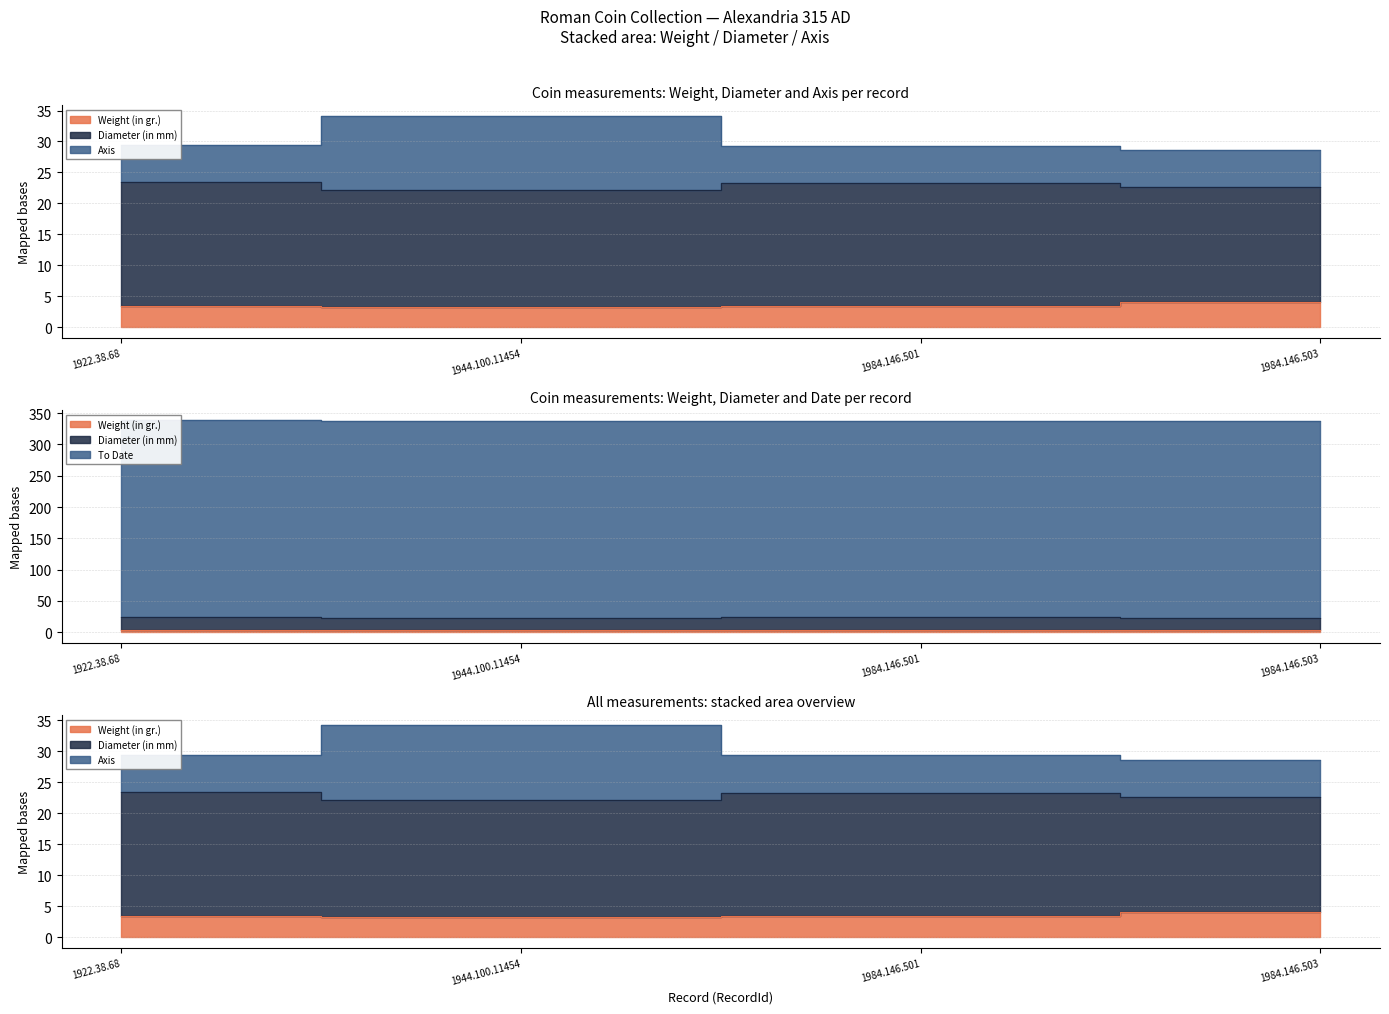

How many interior local peaks does the Axis series have?

1